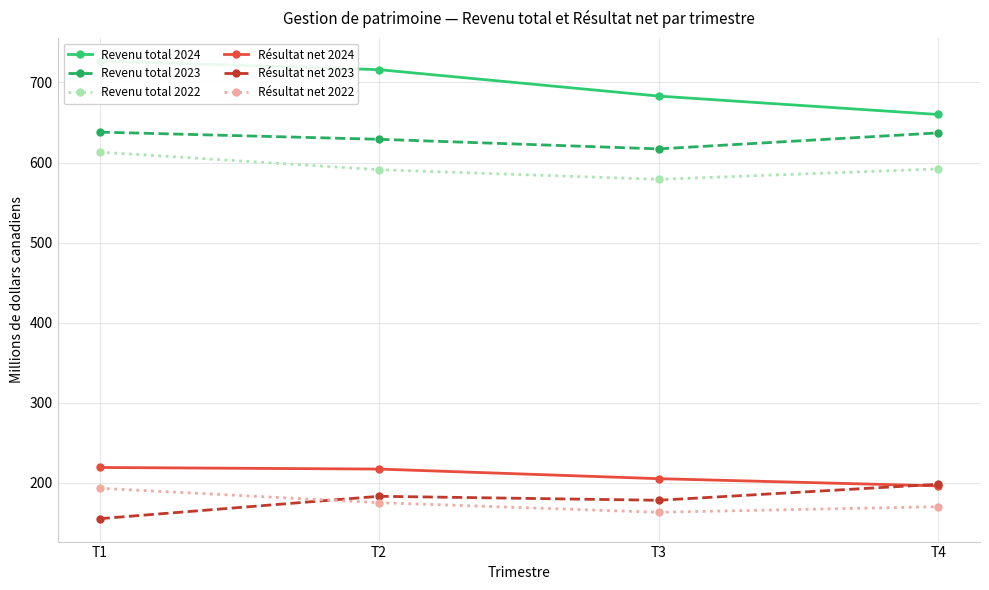

Rank the series by their maximum value, from highest to lowest.

Revenu total 2024, Revenu total 2023, Revenu total 2022, Résultat net 2024, Résultat net 2023, Résultat net 2022